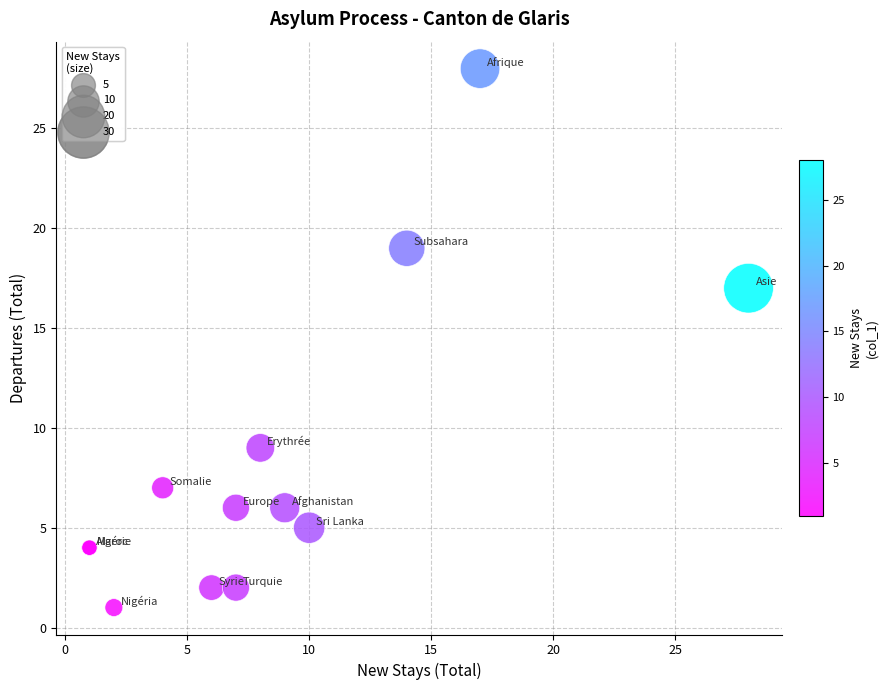

What Y value in the scatter plot is closest to 14?

17